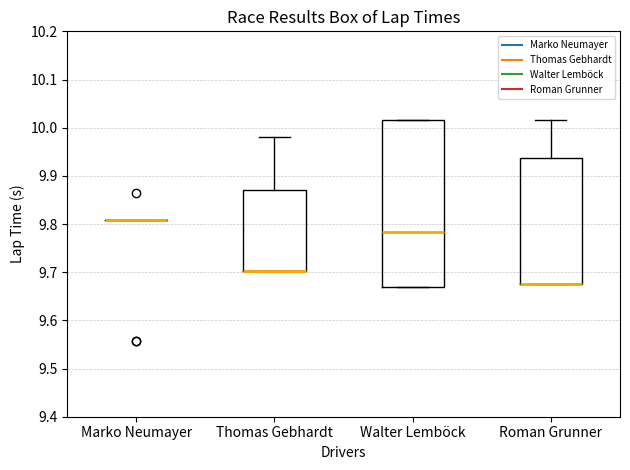

Reading left to right, read every box against the y-axis: the position of its median line, the range the box covers, and the ends of its whiskers. The values are not printed on the chart, so give them approximately, as read against the axis.

Marko Neumayer: box collapsed to a line at 9.81, whiskers 9.81 to 9.81
Thomas Gebhardt: median 9.70 (drawn on the box's lower edge), box 9.70 to 9.87, whiskers 9.70 to 9.98
Walter Lemböck: median 9.78, box 9.67 to 10.02, whiskers 9.67 to 10.02
Roman Grunner: median 9.68 (drawn on the box's lower edge), box 9.68 to 9.94, whiskers 9.68 to 10.02